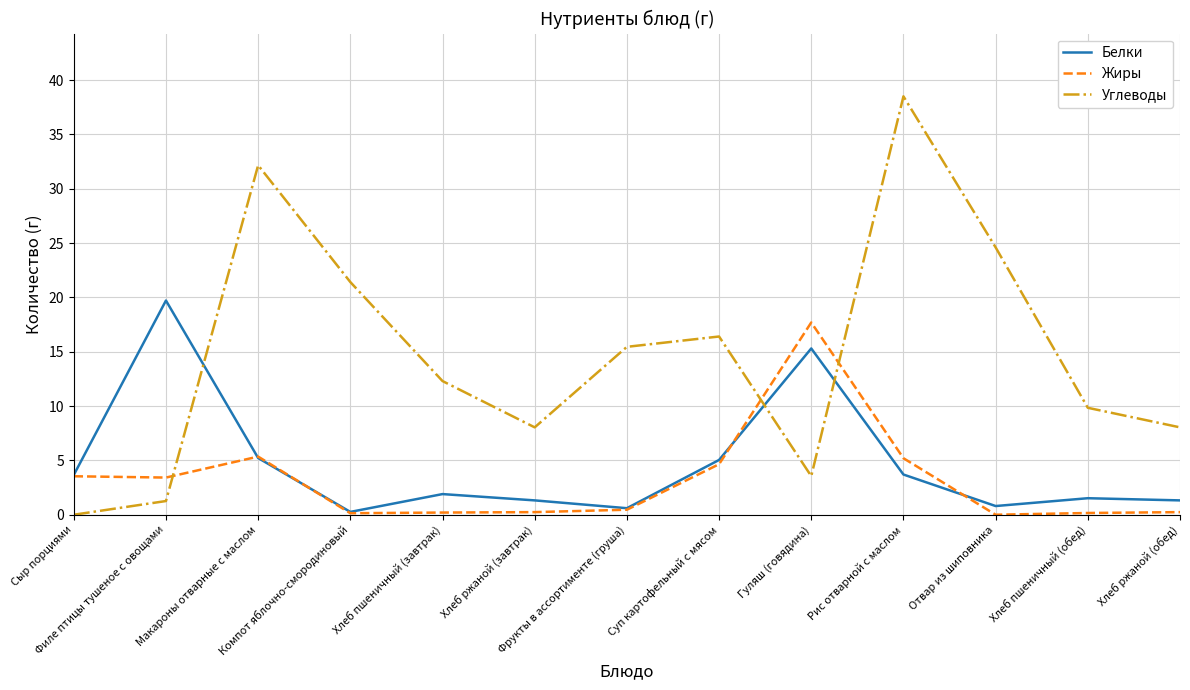

Where is the first local maximum for Жиры?

Макароны отварные с маслом